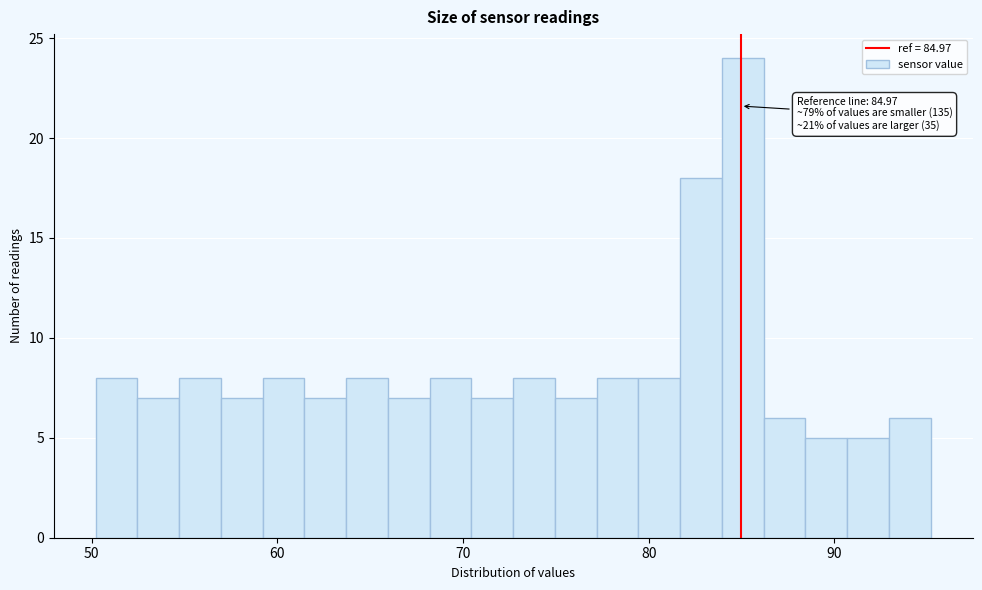

Read against the x-axis, roughly where is the centre of the tallest bar?

85